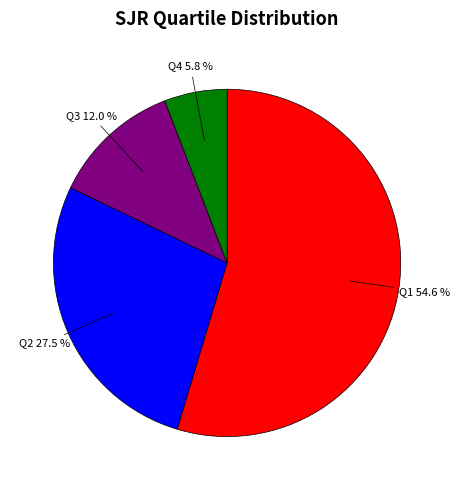

Is there a majority slice in this chart?

Yes